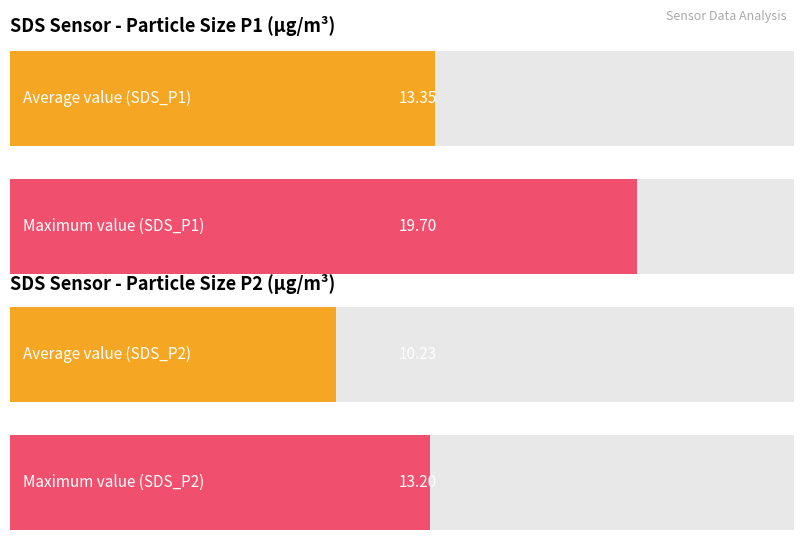

Rank the series by their average value, from highest to lowest.

SDS_P1, SDS_P2